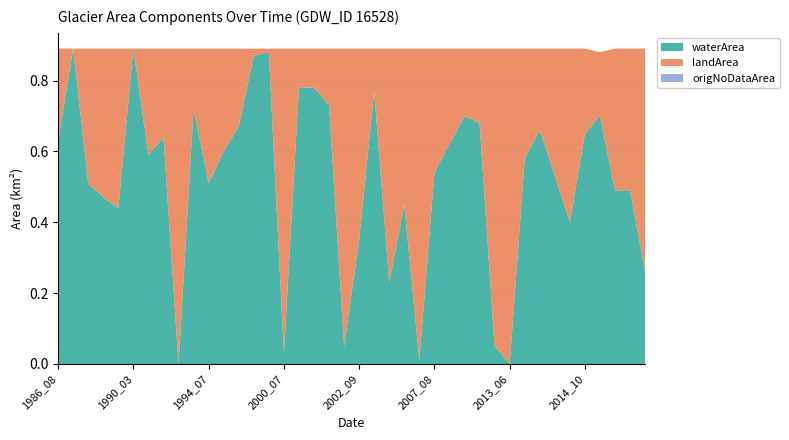

Reading left to right, extract all data points from this chart.

waterArea: 0.6	0.9	0.5	0.5	0.4	0.9	0.6	0.6	0.0	0.7	0.5	0.6	0.7	0.9	0.9	0.0	0.8	0.8	0.7	0.1	0.3	0.8	0.2	0.5	0.0	0.5	0.6	0.7	0.7	0.1	0.0	0.6	0.7	0.5	0.4	0.7	0.7	0.5	0.5	0.3
landArea: 0.3	0.0	0.4	0.4	0.5	0.0	0.3	0.2	0.9	0.2	0.4	0.3	0.2	0.0	0.0	0.9	0.1	0.1	0.2	0.8	0.5	0.1	0.7	0.4	0.9	0.3	0.3	0.2	0.2	0.8	0.9	0.3	0.2	0.4	0.5	0.2	0.2	0.4	0.4	0.6
origNoDataArea: 0.0	0.0	0.0	0.0	0.0	0.0	0.0	0.0	0.0	0.0	0.0	0.0	0.0	0.0	0.0	0.0	0.0	0.0	0.0	0.0	0.0	0.0	0.0	0.0	0.0	0.0	0.0	0.0	0.0	0.0	0.0	0.0	0.0	0.0	0.0	0.0	0.0	0.0	0.0	0.0